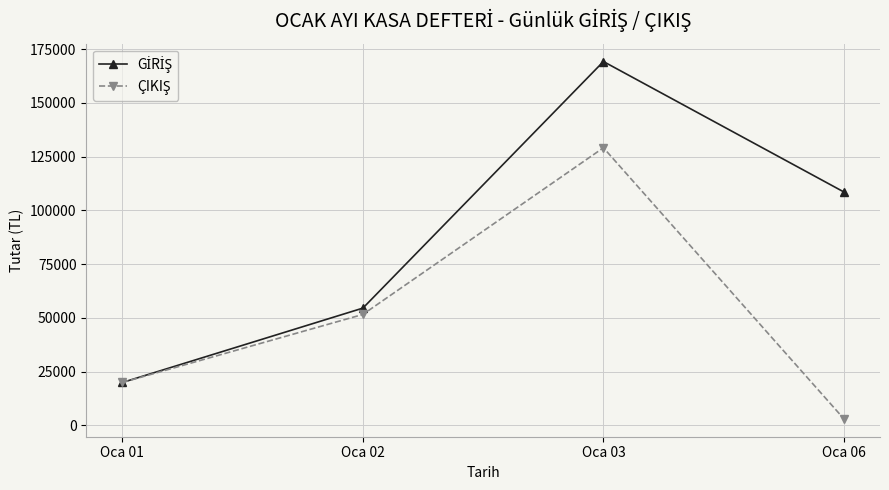

What is the spread (max minus min) of values at Oca 03?

40131.0